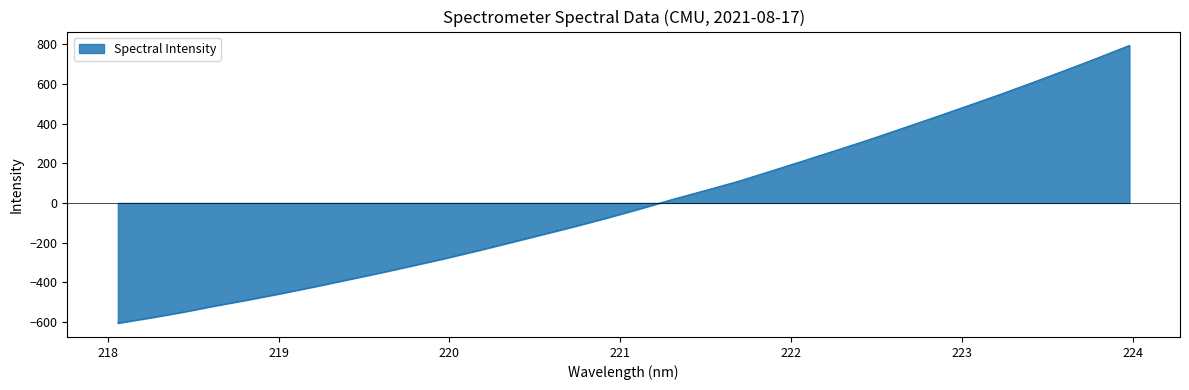

What is the difference between the maximum and minimum values?

1399.8